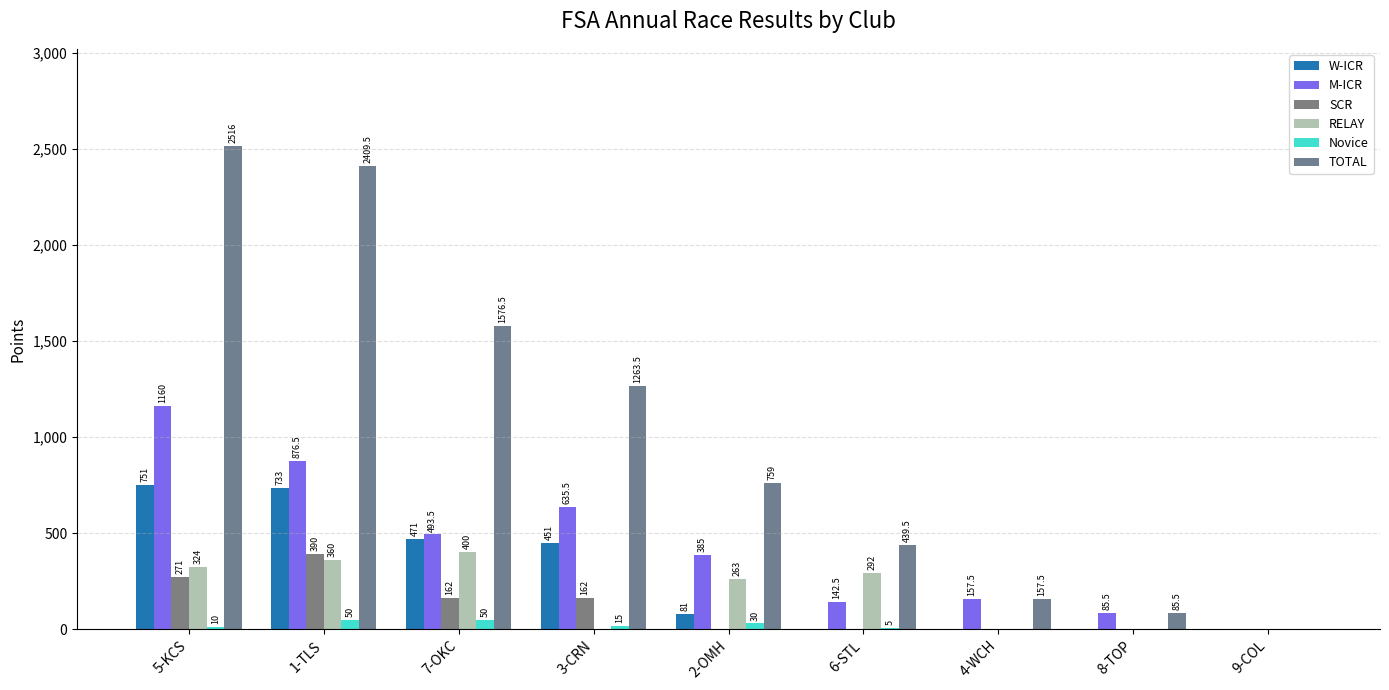

Are the bars grouped side by side (vs. stacked)?

Yes